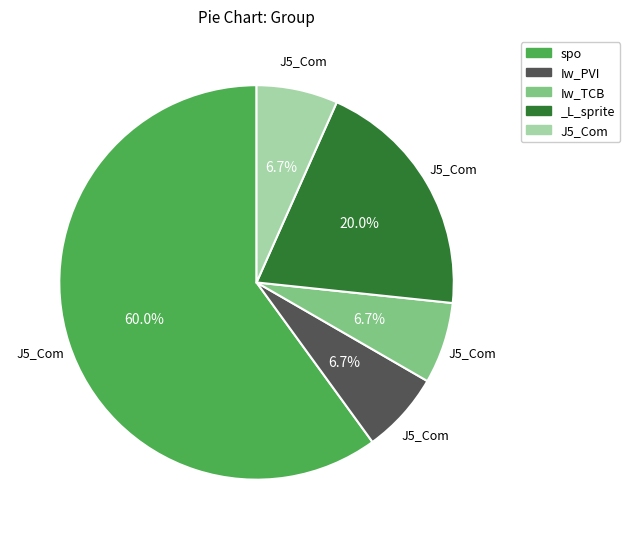

How many slices are in this pie chart?

5